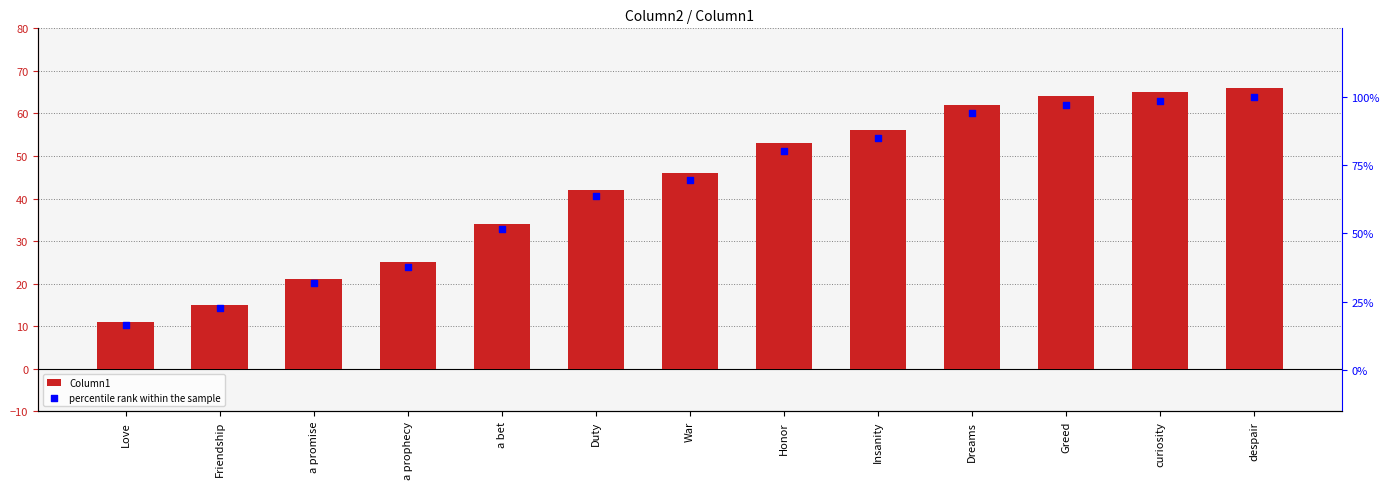

What are all the series names shown in the legend?

Column1, percentile rank within the sample